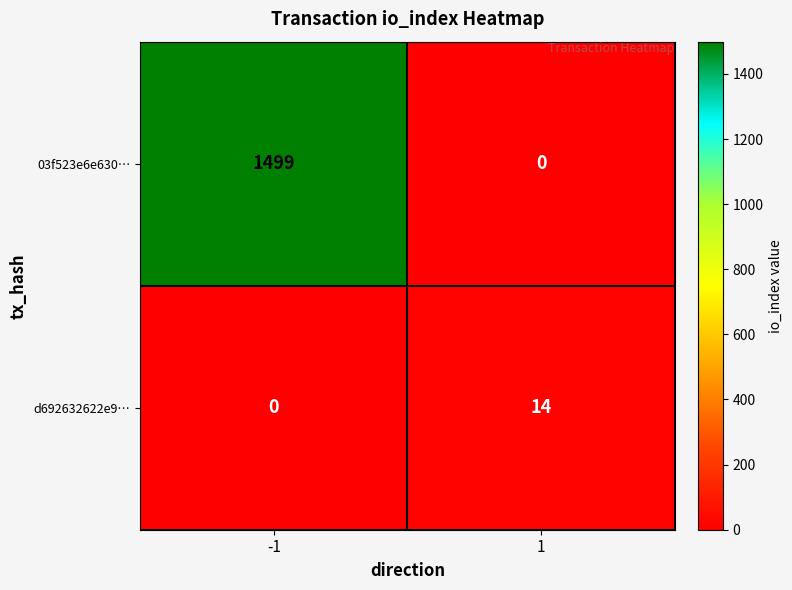

The value of d692632622e9… at 1 is 14. True or false?

True